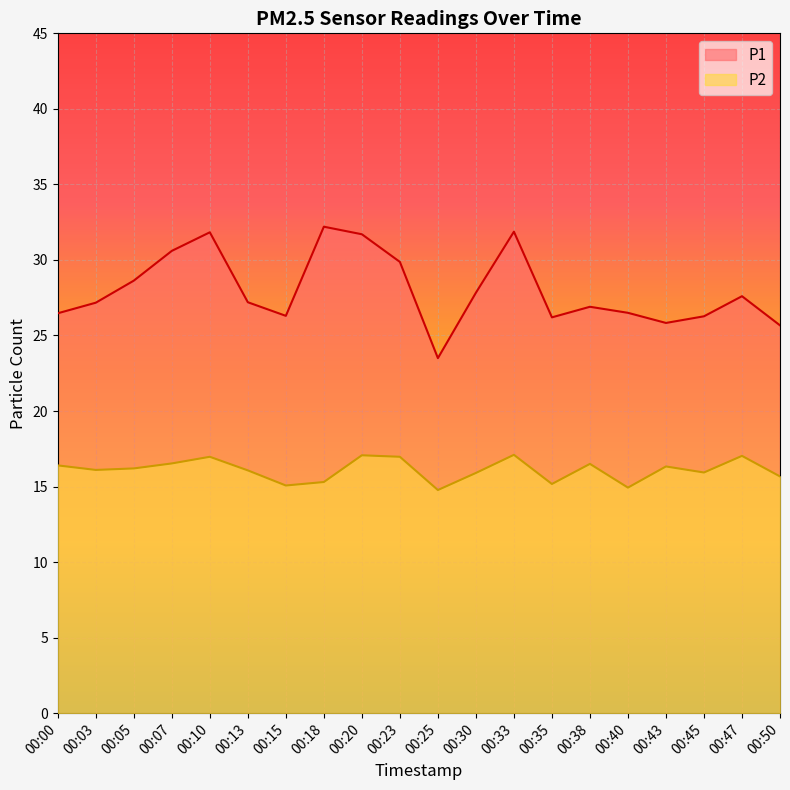

How many values in the P2 series are below 16?

8